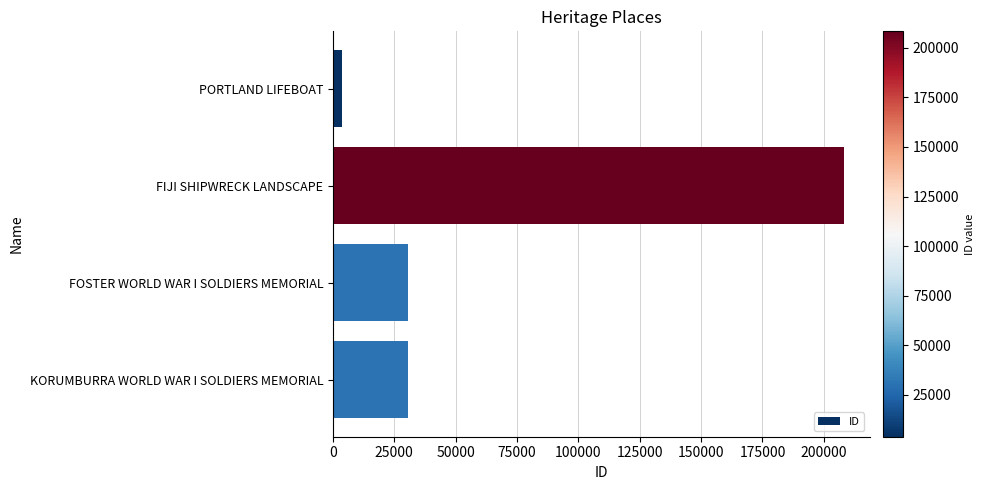

What value does the data have at KORUMBURRA WORLD WAR I SOLDIERS MEMORIAL, to the nearest 50?

30750